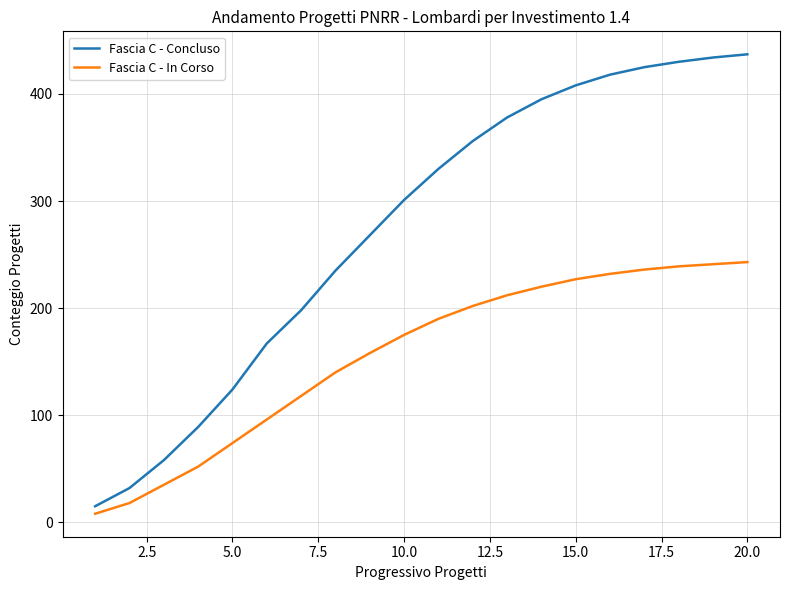

True or false: Fascia C - Concluso and Fascia C - In Corso intersect in this chart.

False